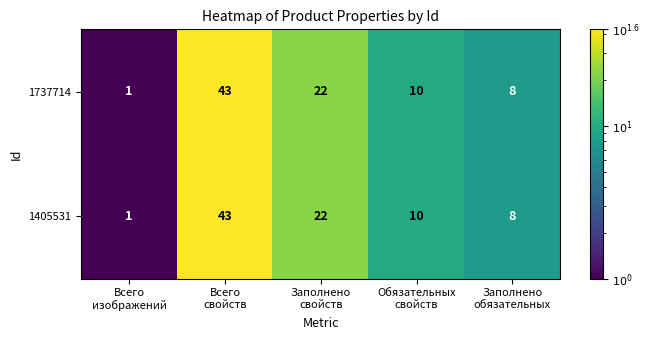

Reading left to right, what are all the values shown in this chart?

1737714: 1	43	22	10	8
1405531: 1	43	22	10	8